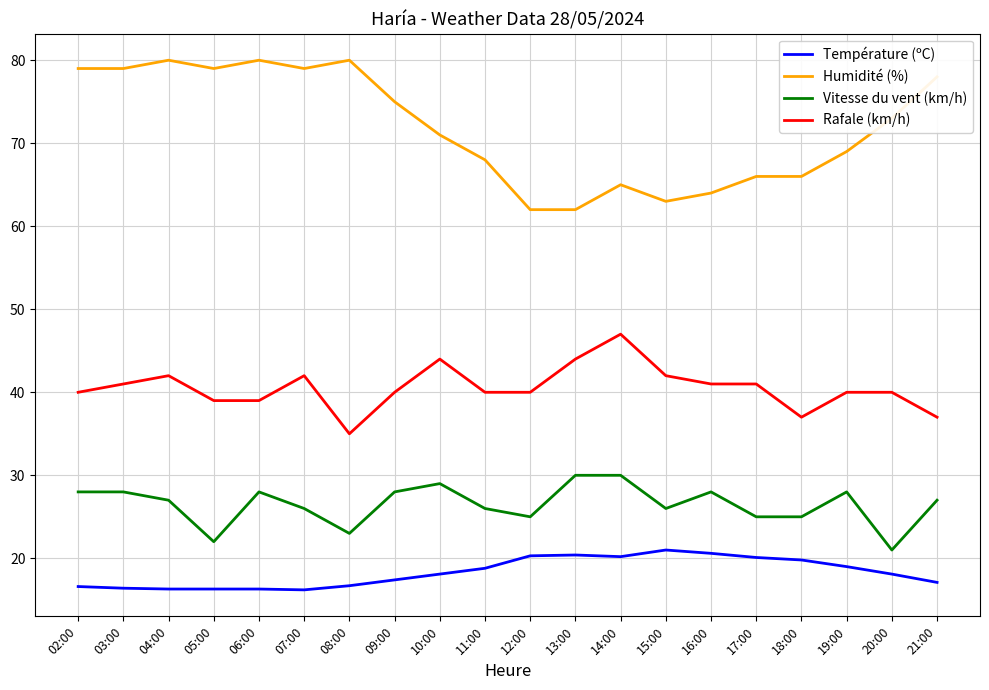

What position from the right is 15:00?

7